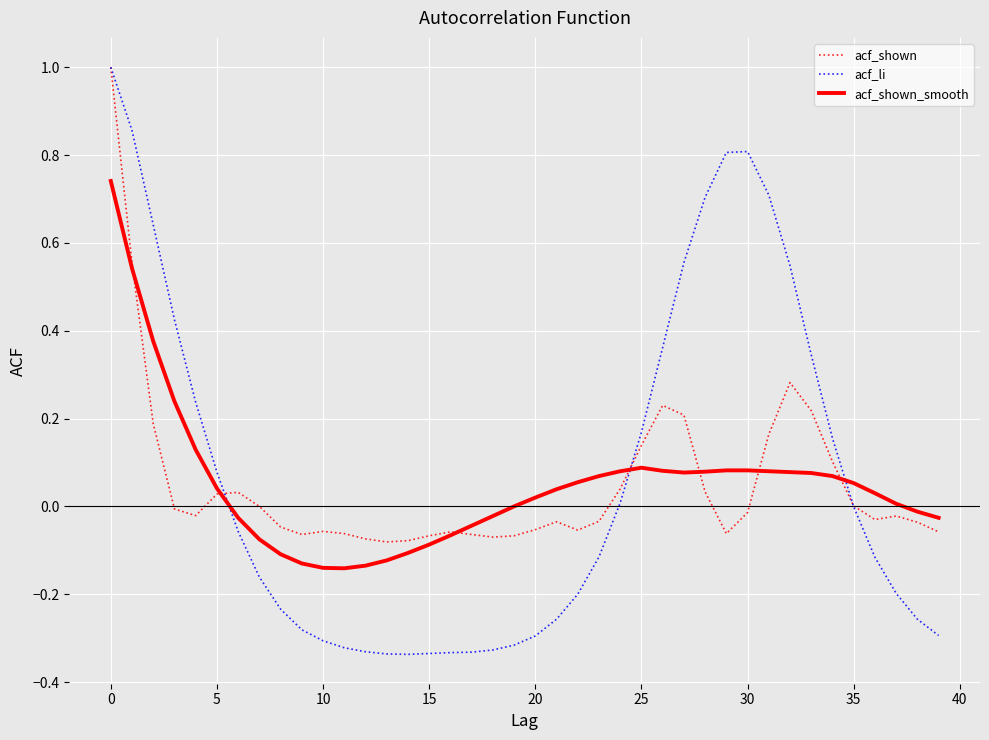

What is the sum of all acf_shown values?

2.0